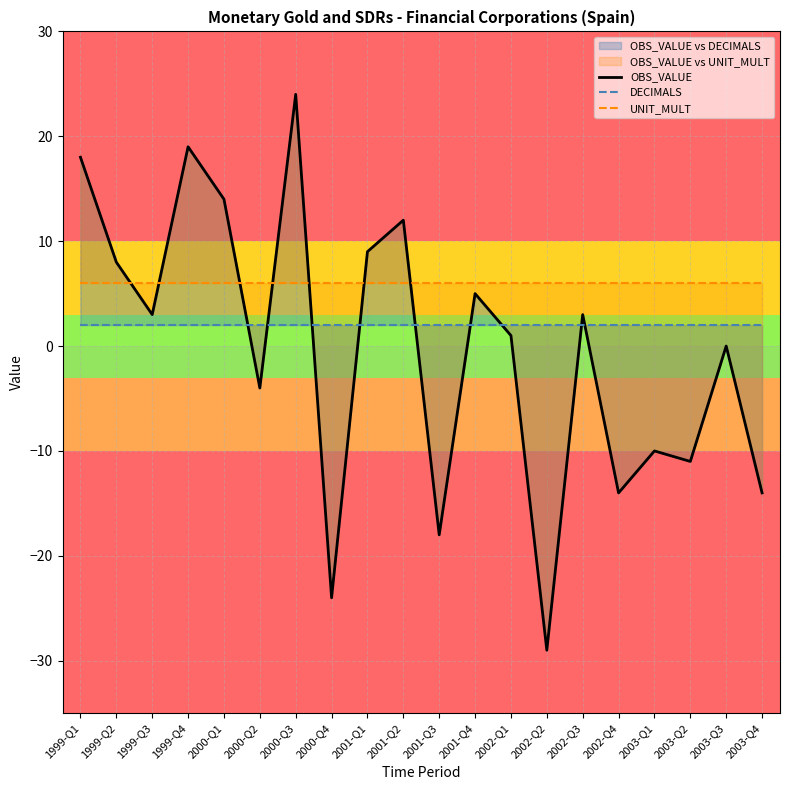

What is the spread (max minus min) of values at 1999-Q3?

4